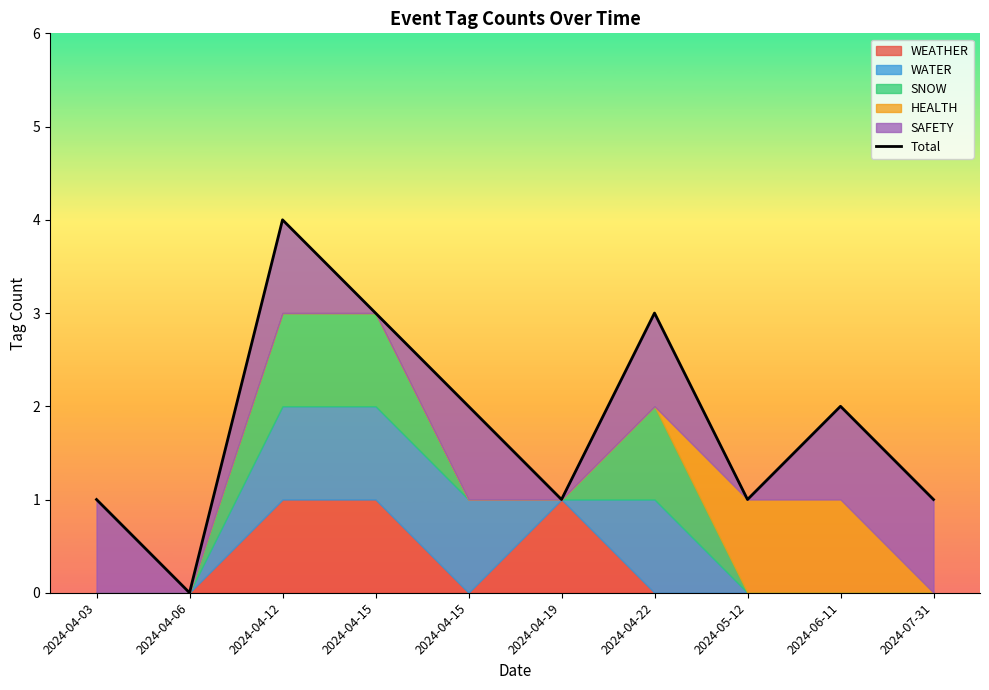

What is the change in value from 2024-04-12 to 2024-07-31?

-3